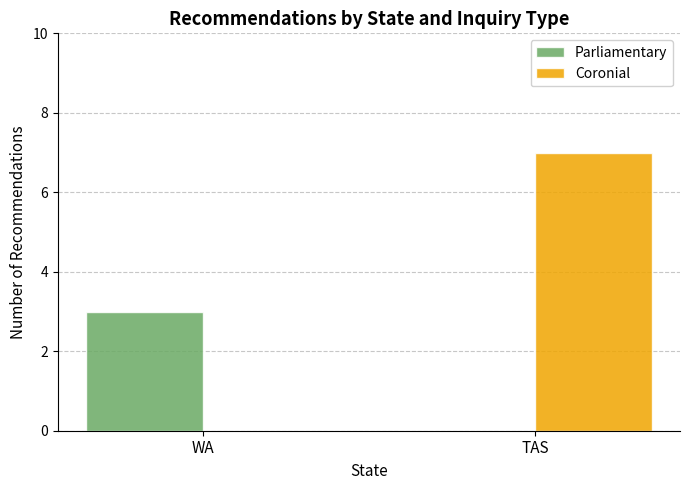

Between WA and TAS, which series saw the biggest shift?

Coronial